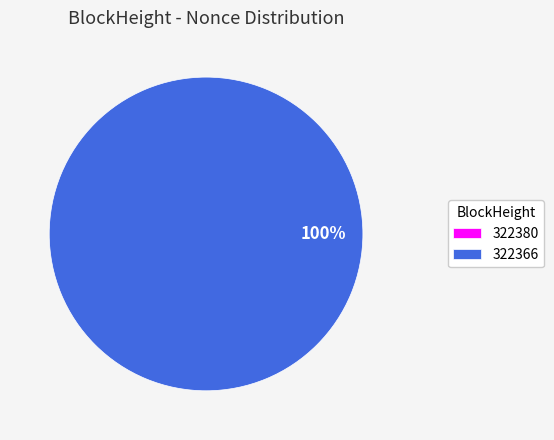

Rank the categories by value from highest to lowest.

322366, 322380